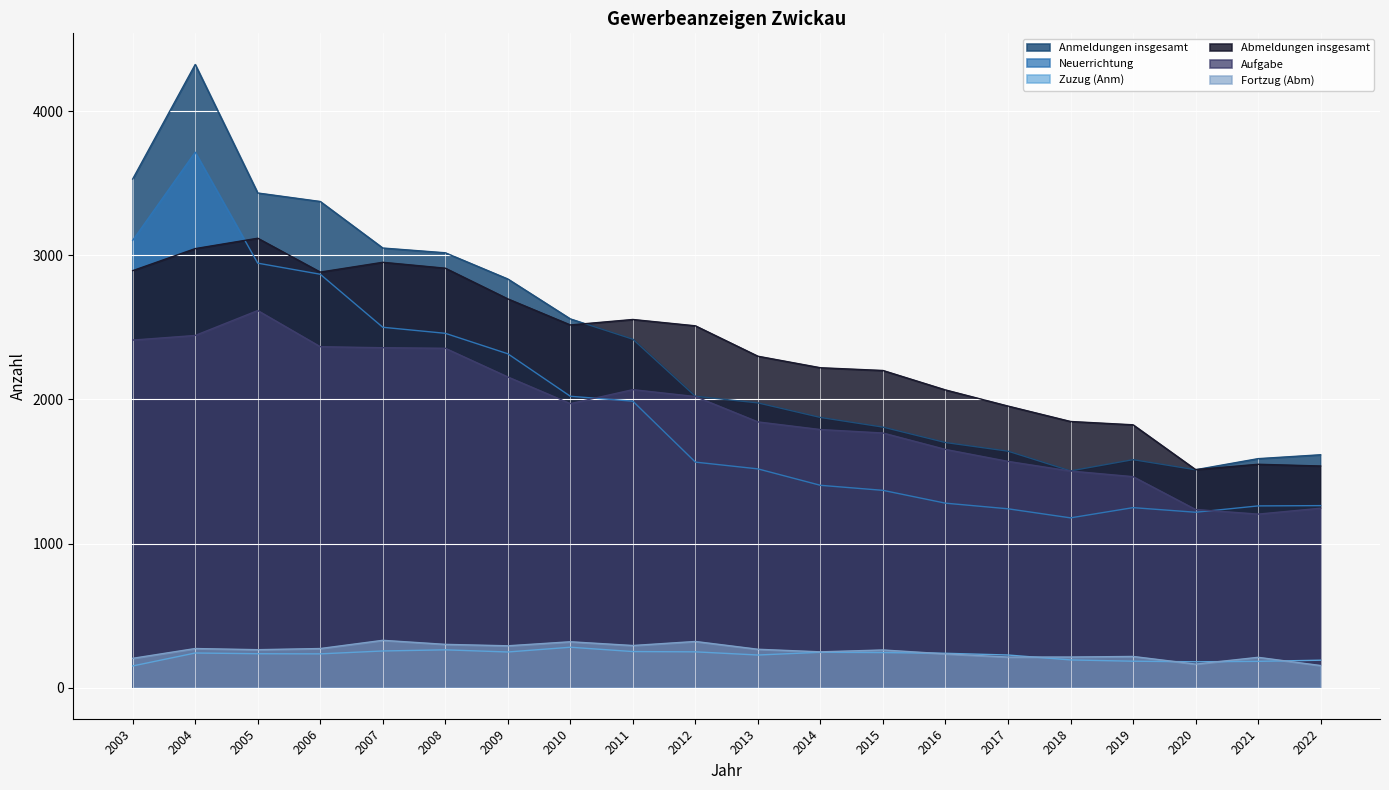

At which label is Zuzug (Anm) closest to 215?

2013